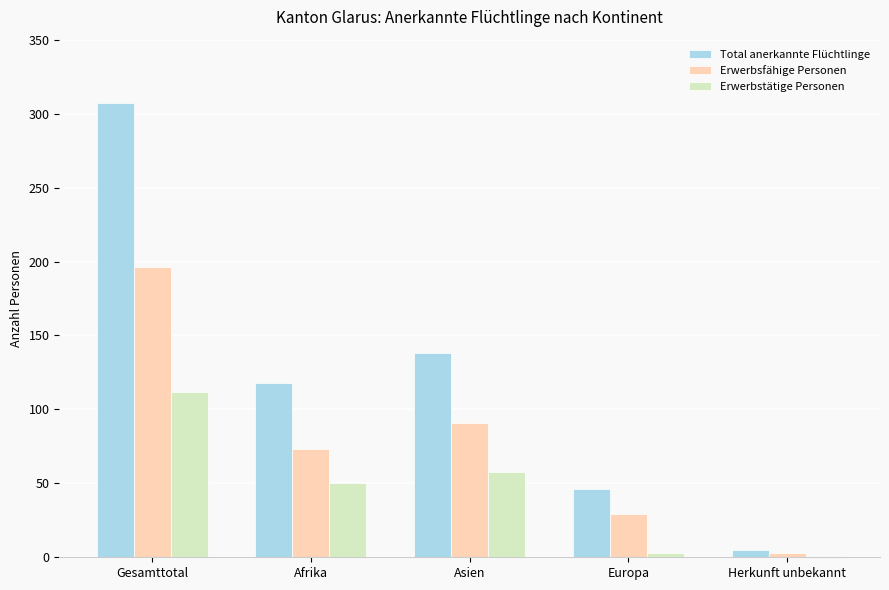

What is the sum of all Erwerbsfähige Personen values?

392